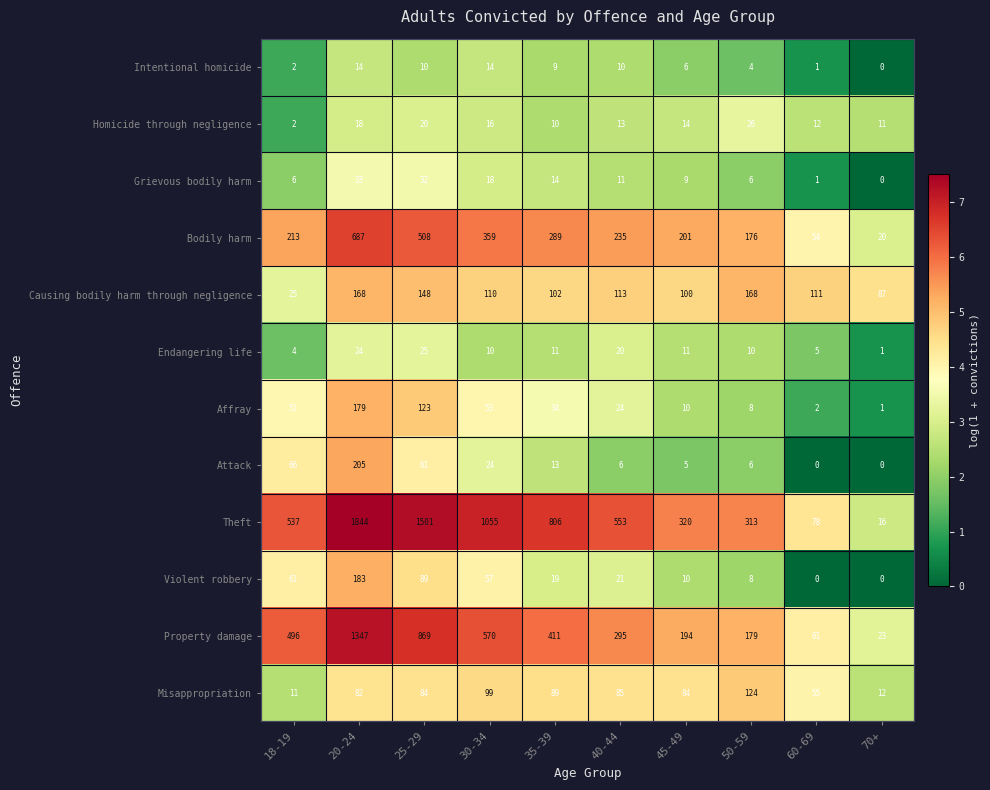

Where does the Property damage series first go above 411?

18-19